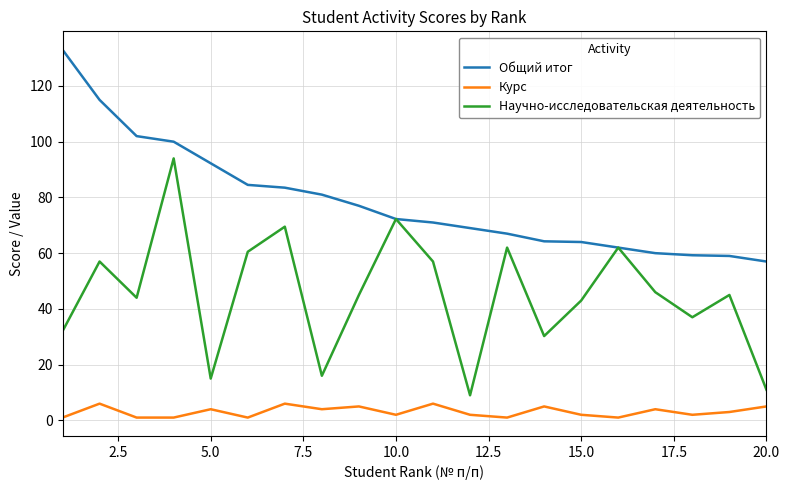

What are all the series names shown in the legend?

Общий итог, Курс, Научно-исследовательская деятельность